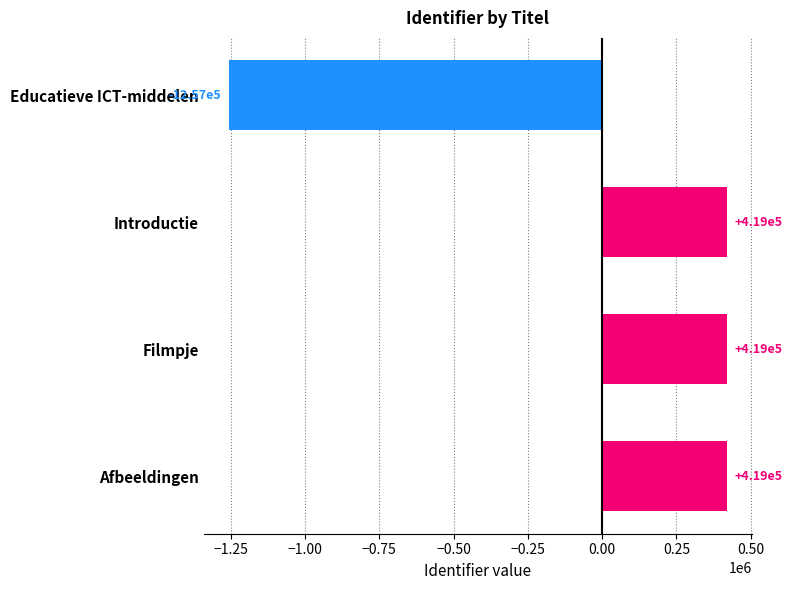

How many bars are there in total?

4